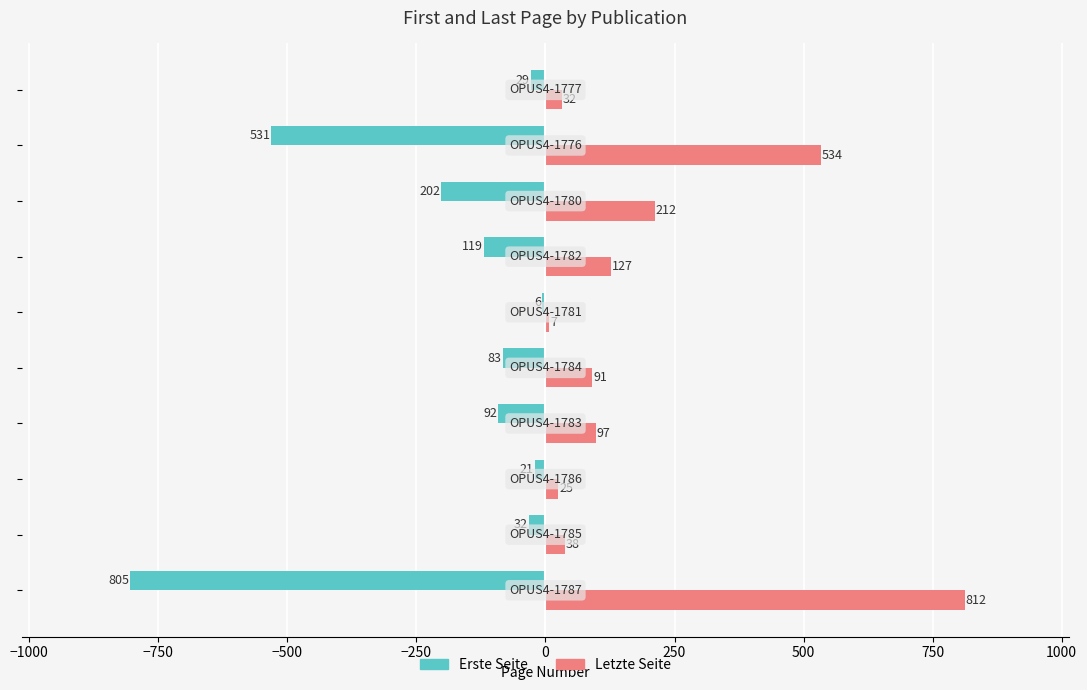

What is the maximum value for Letzte Seite?

812